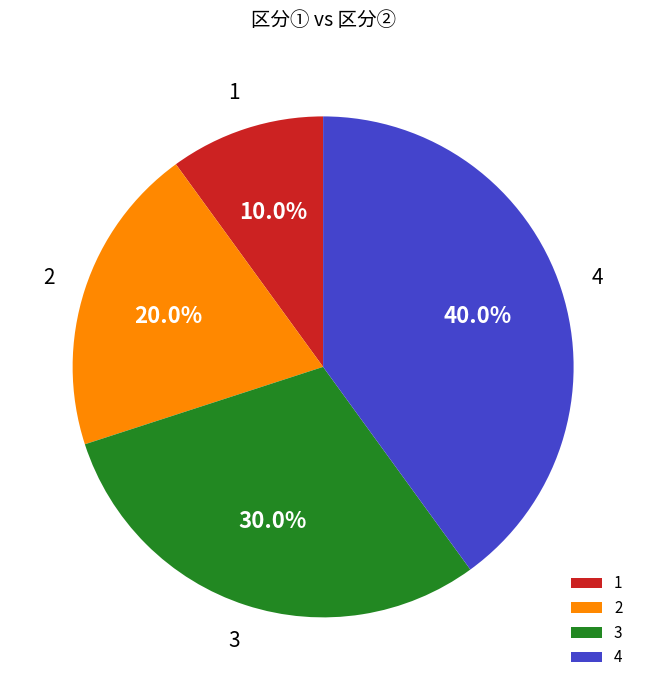

What portion of the pie excludes 2?

80.0%